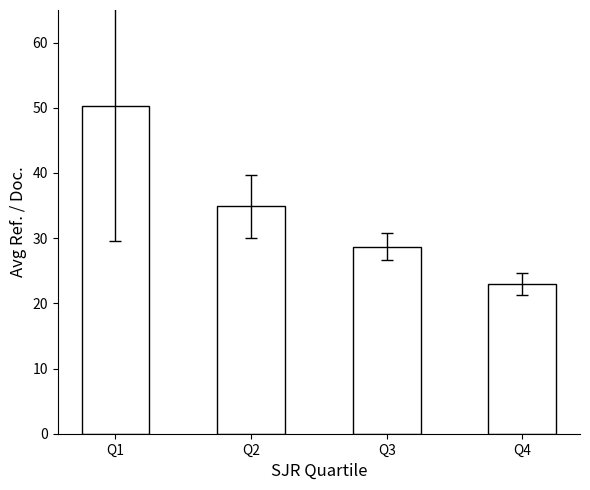

What is the value of the 4th bar from the left?

22.9